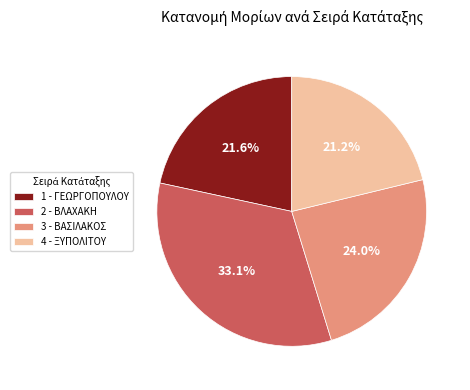

What percentage is the 4 - ΞΥΠΟΛΙΤΟΥ slice, to the nearest percent?

21%